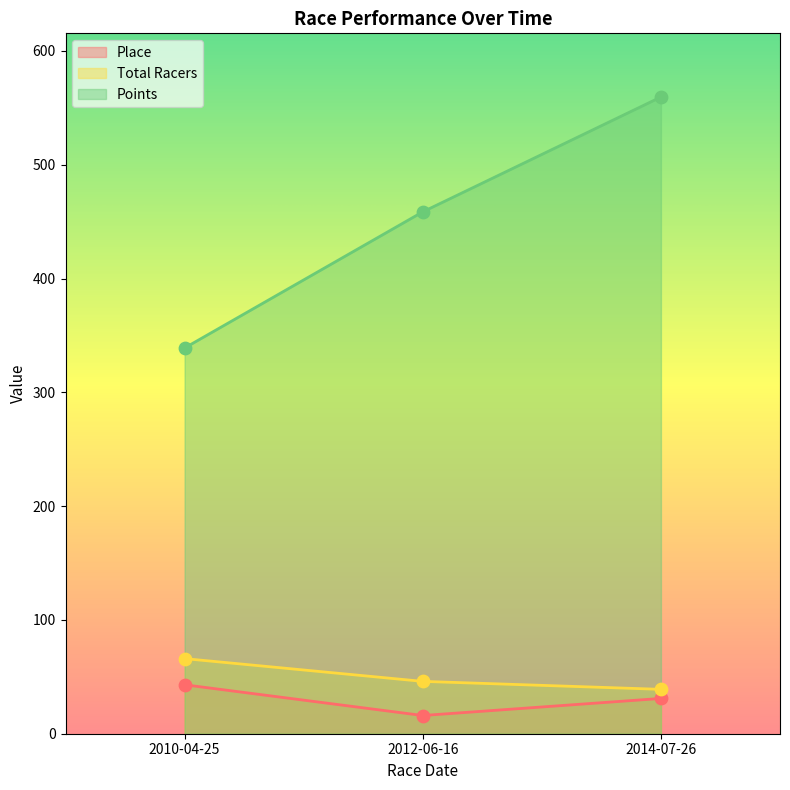

Which series has the largest Y range (max minus min)?

Points